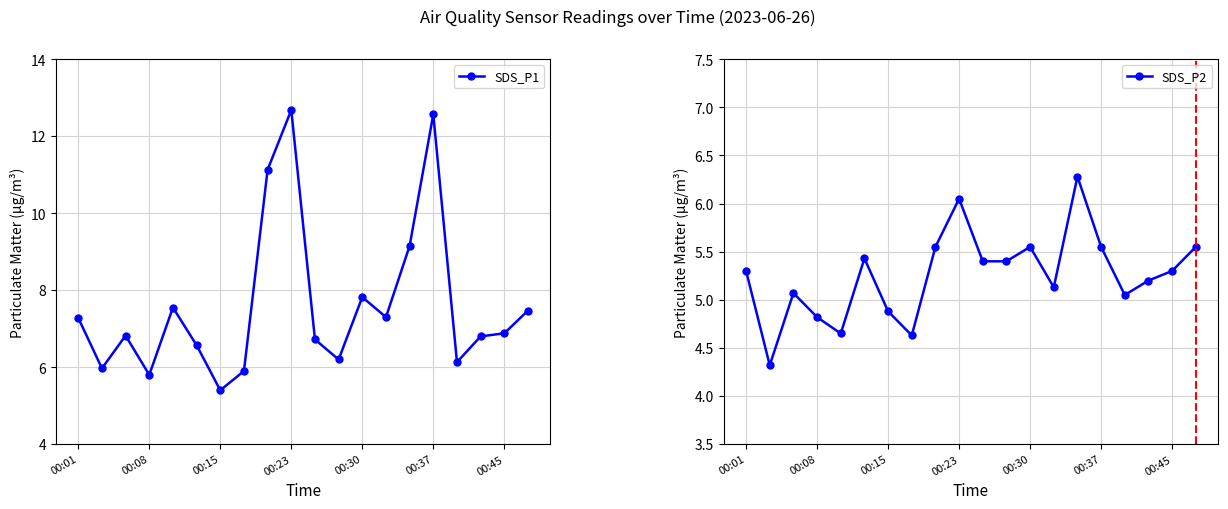

Which series has the widest spread of values?

SDS_P1